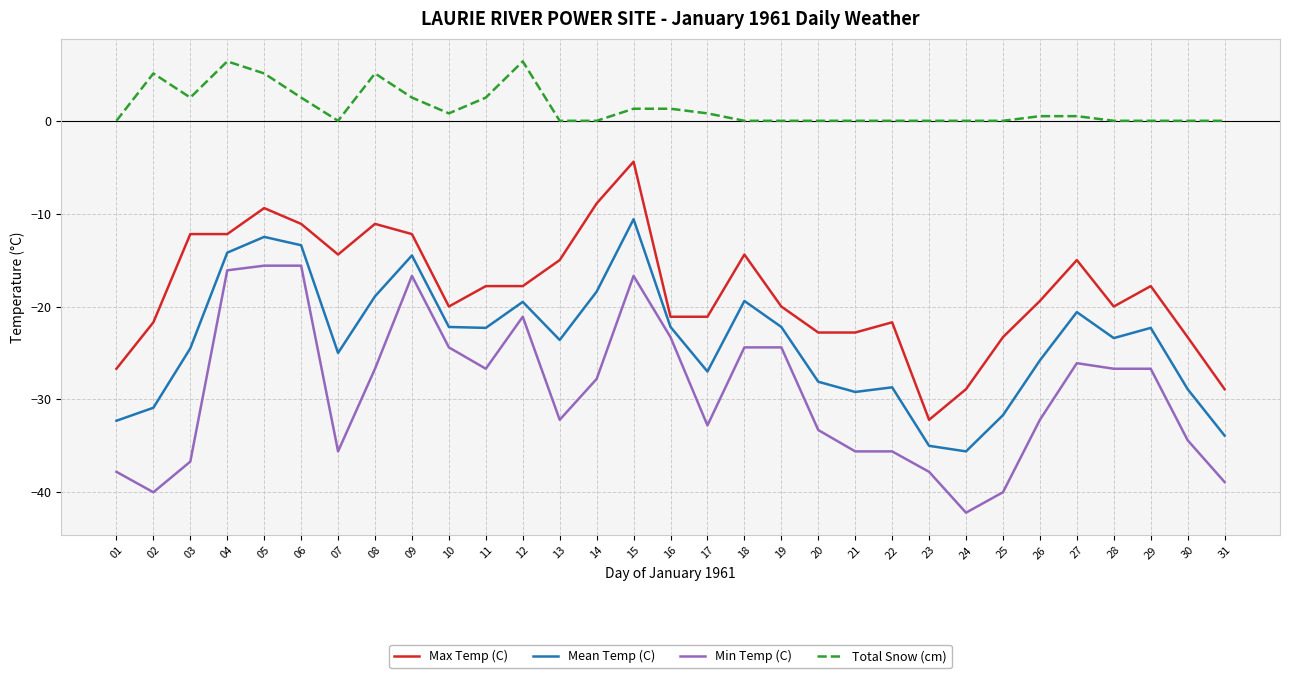

Rank the series at 11 from highest to lowest value.

Total Snow (cm), Max Temp (C), Mean Temp (C), Min Temp (C)